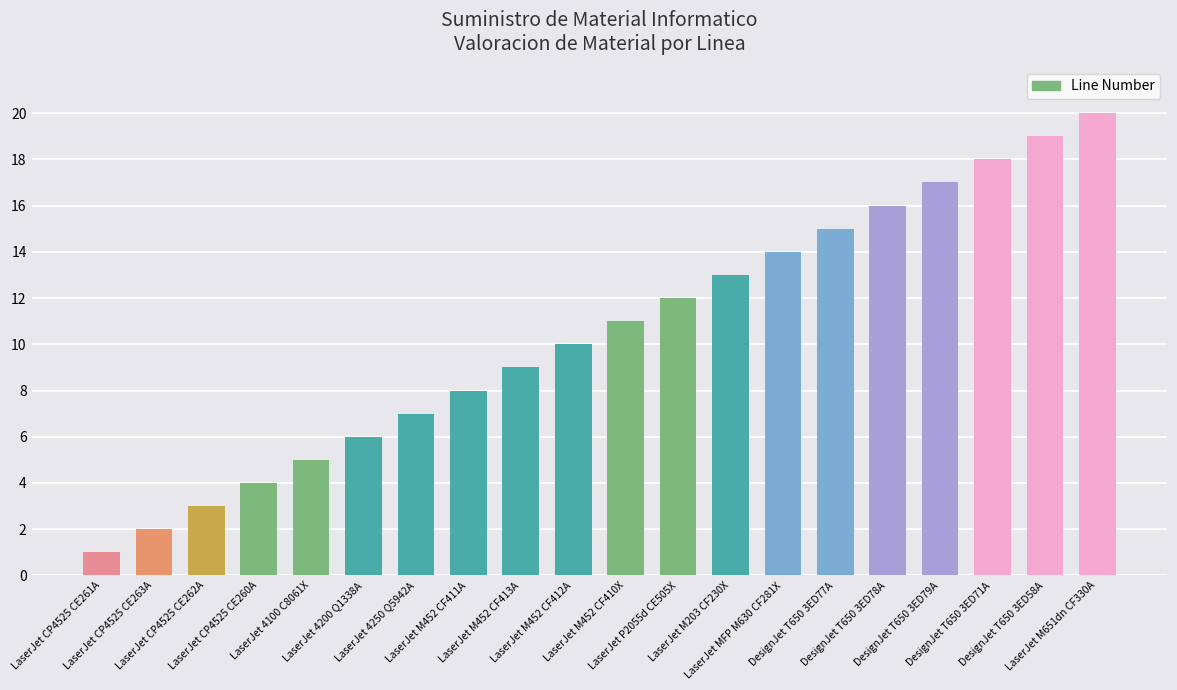

List the labels in order of value, smallest first.

LaserJet CP4525 CE261A, LaserJet CP4525 CE263A, LaserJet CP4525 CE262A, LaserJet CP4525 CE260A, LaserJet 4100 C8061X, LaserJet 4200 Q1338A, LaserJet 4250 Q5942A, LaserJet M452 CF411A, LaserJet M452 CF413A, LaserJet M452 CF412A, LaserJet M452 CF410X, LaserJet P2055d CE505X, LaserJet M203 CF230X, LaserJet MFP M630 CF281X, DesignJet T650 3ED77A, DesignJet T650 3ED78A, DesignJet T650 3ED79A, DesignJet T650 3ED71A, DesignJet T650 3ED58A, LaserJet M651dn CF330A